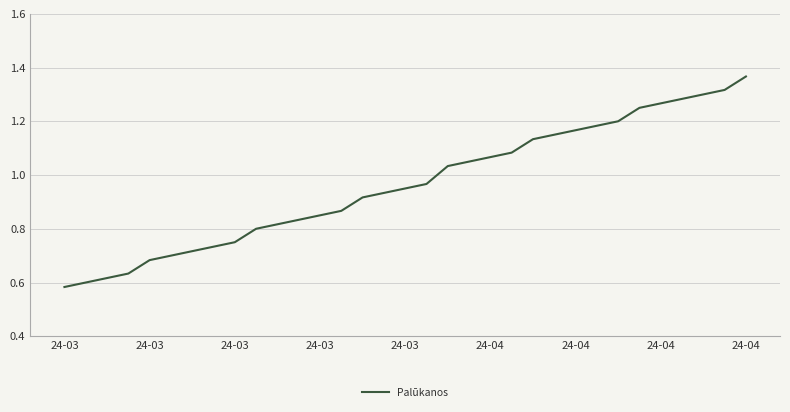

What is the value of the 22nd point from the left?

1.1